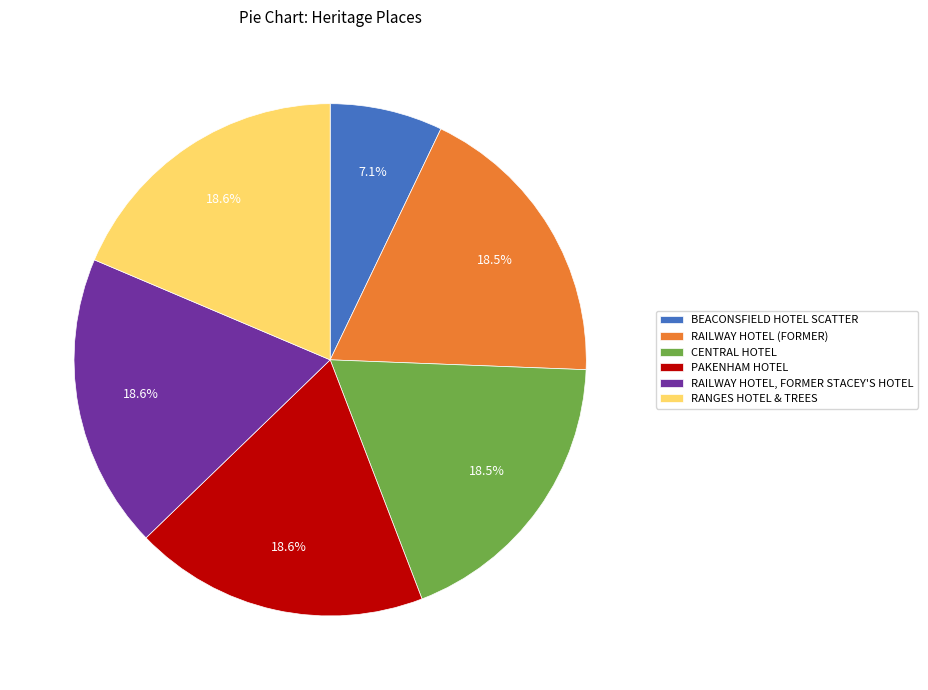

Combined, what portion of the pie is CENTRAL HOTEL and RAILWAY HOTEL (FORMER)?

37.0%